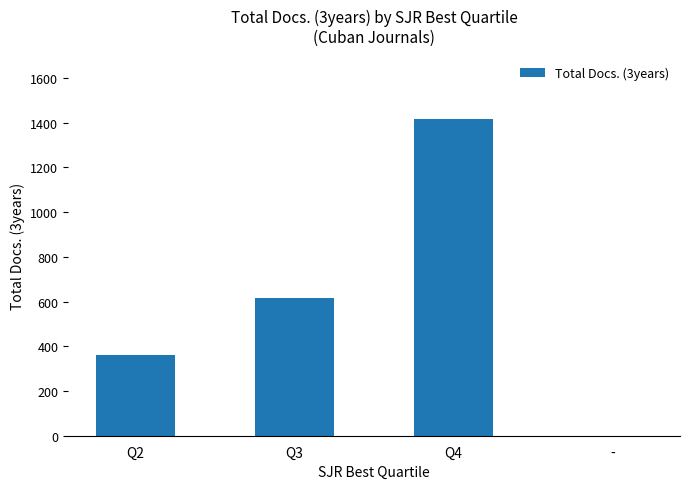

At which label is the value closest to 708?

Q3